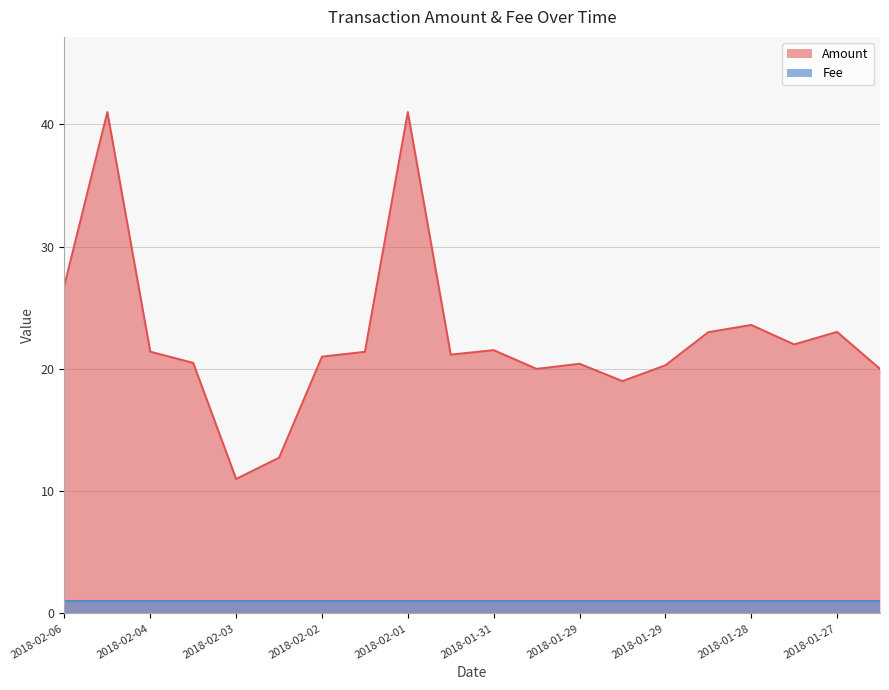

How many data points does each series have?

20